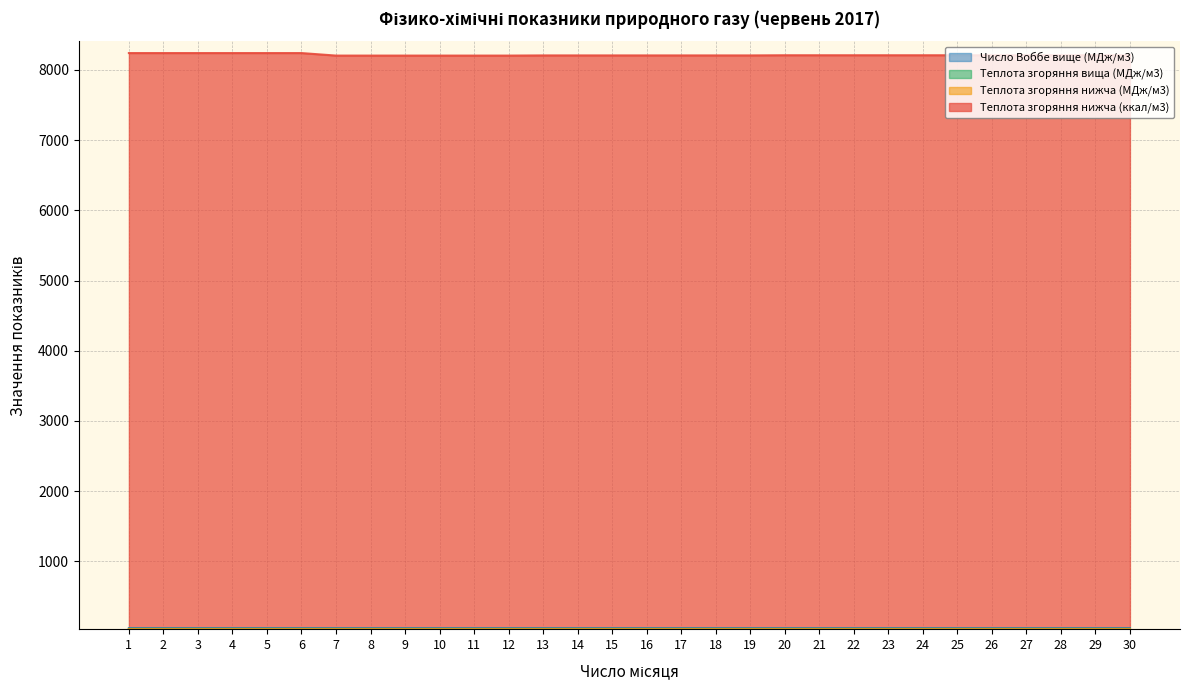

Between 10 and 7, which is larger?

10